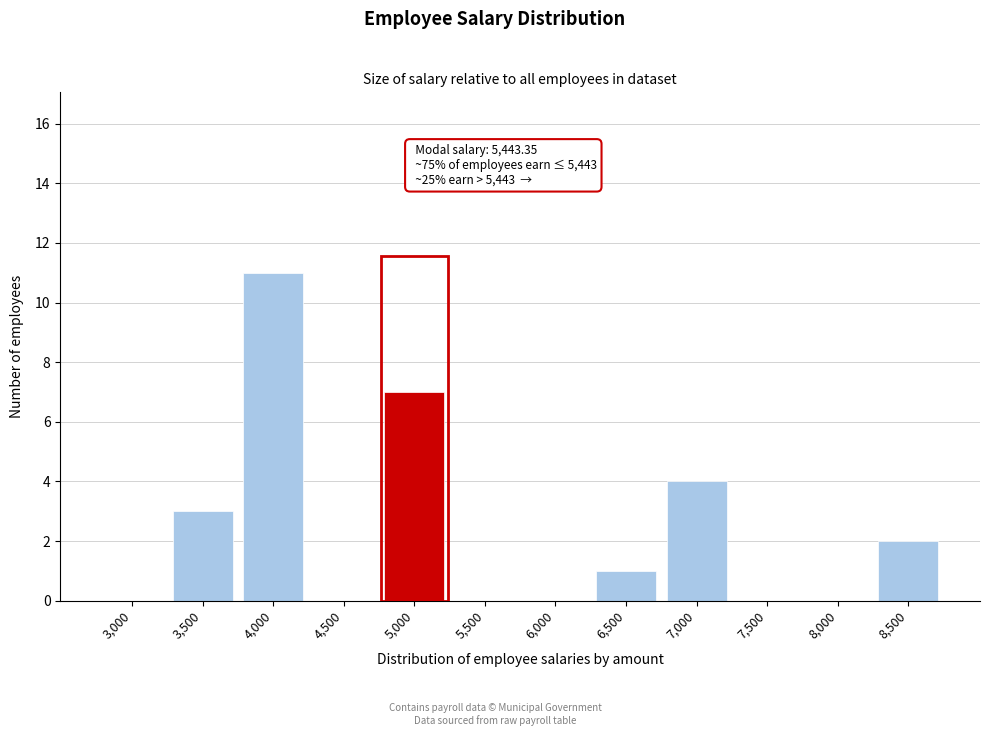

Reading right to left, transcribe all the data shown in this chart.

8,500=2	8,000=0	7,500=0	7,000=4	6,500=1	6,000=0	5,500=0	5,000=7	4,500=0	4,000=11	3,500=3	3,000=0